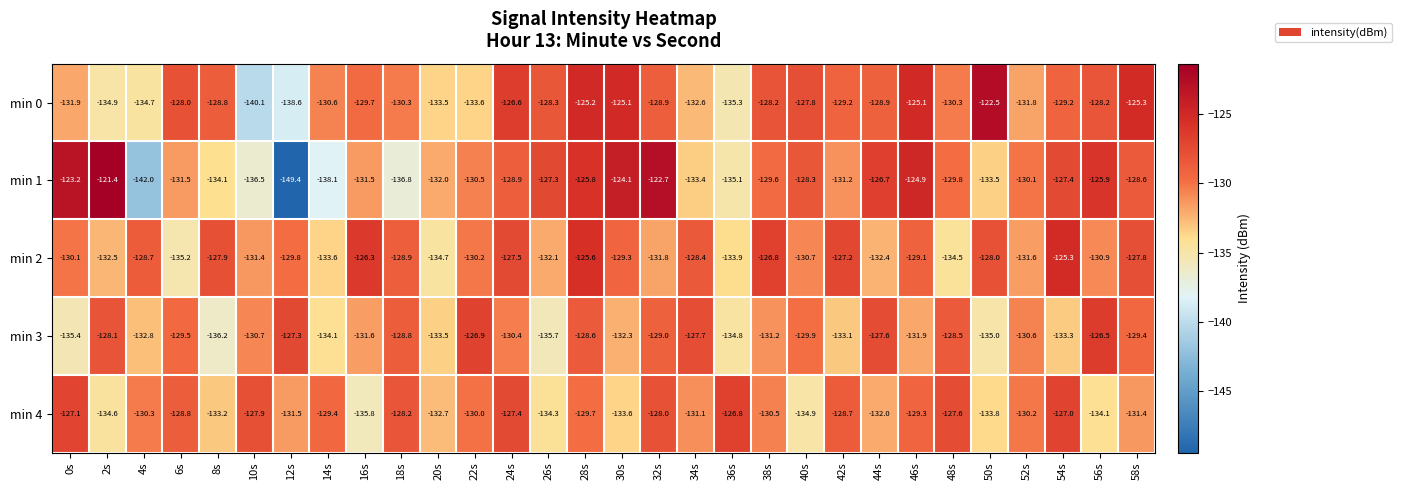

What is the total value across all series at 54s?

-642.2